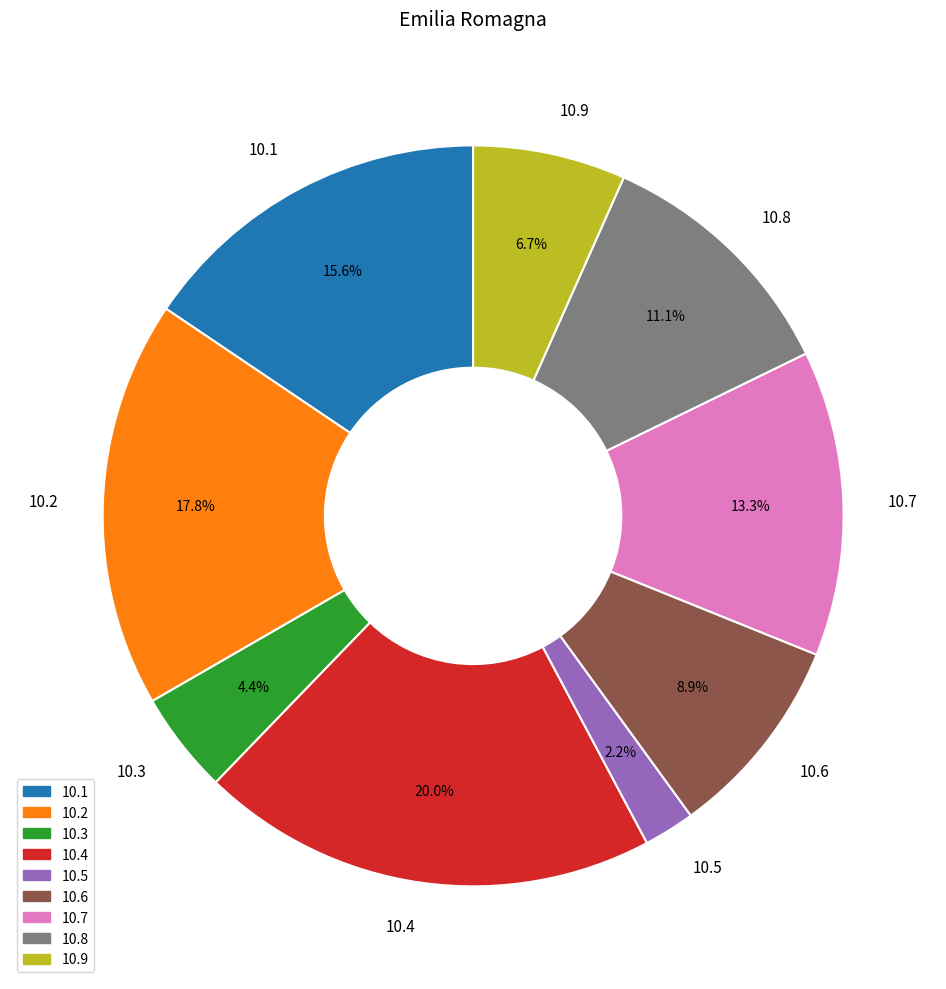

What portion of the pie excludes 10.1?

84.4%